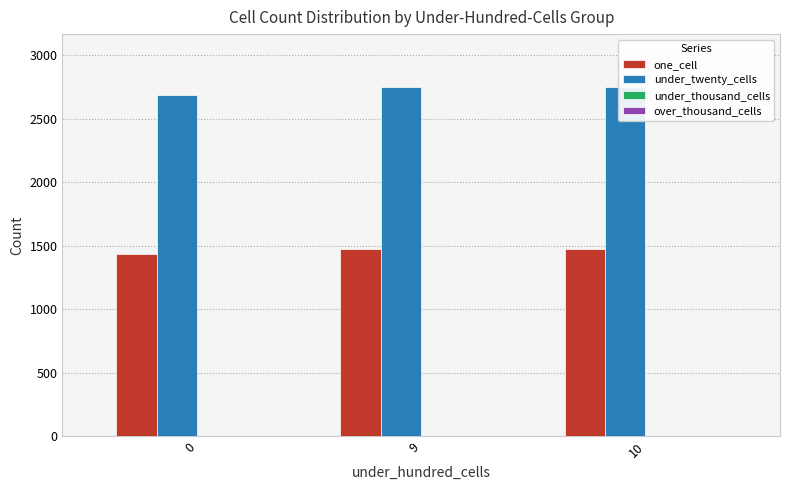

What is the difference between the highest and lowest values at 9?

2752